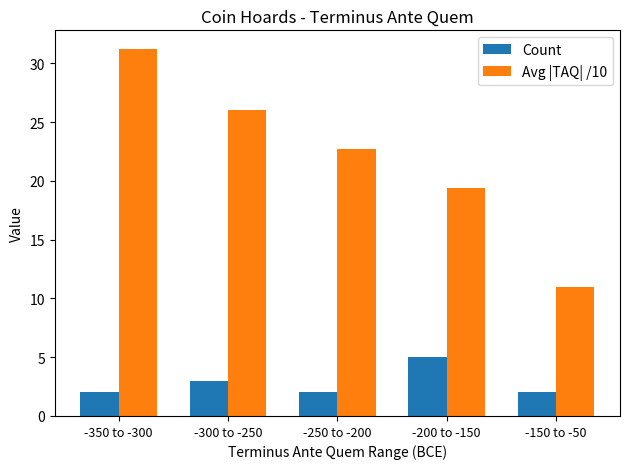

At which category does the chart reach its peak across all series?

-350 to -300